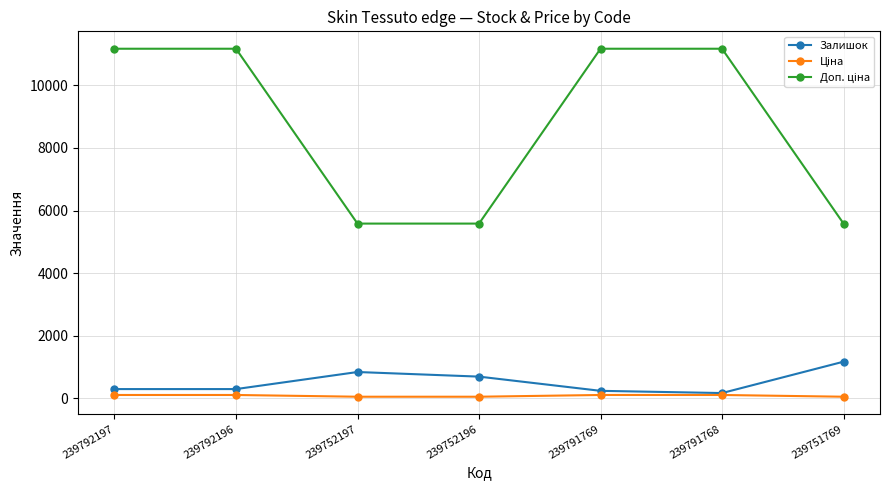

At how many categories does at least one series exceed 2650?

7